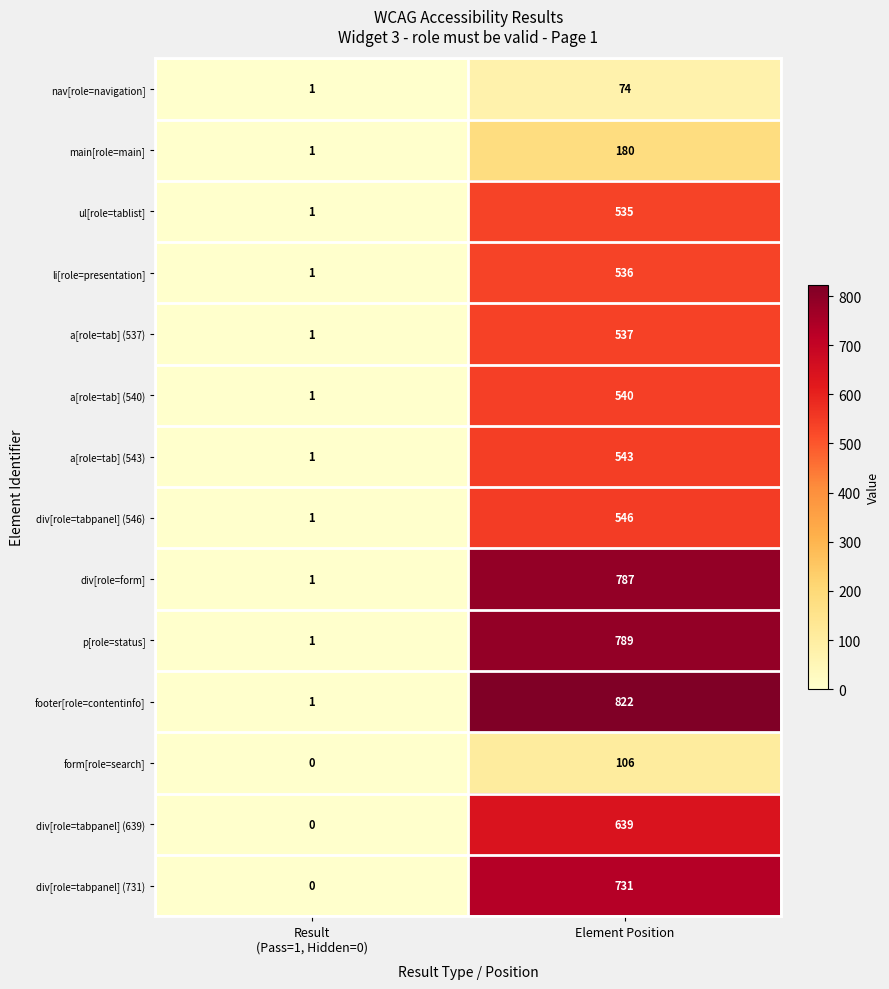

What is the average value of the div[role=tabpanel] (639) series?

320